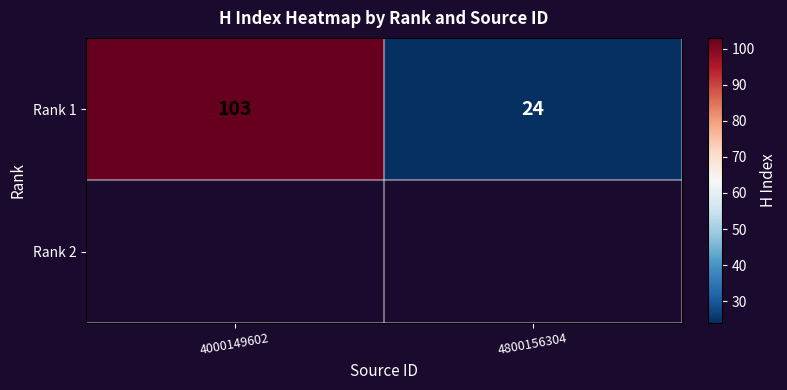

What is the approximate value at 4000149602, to the nearest 5?

105